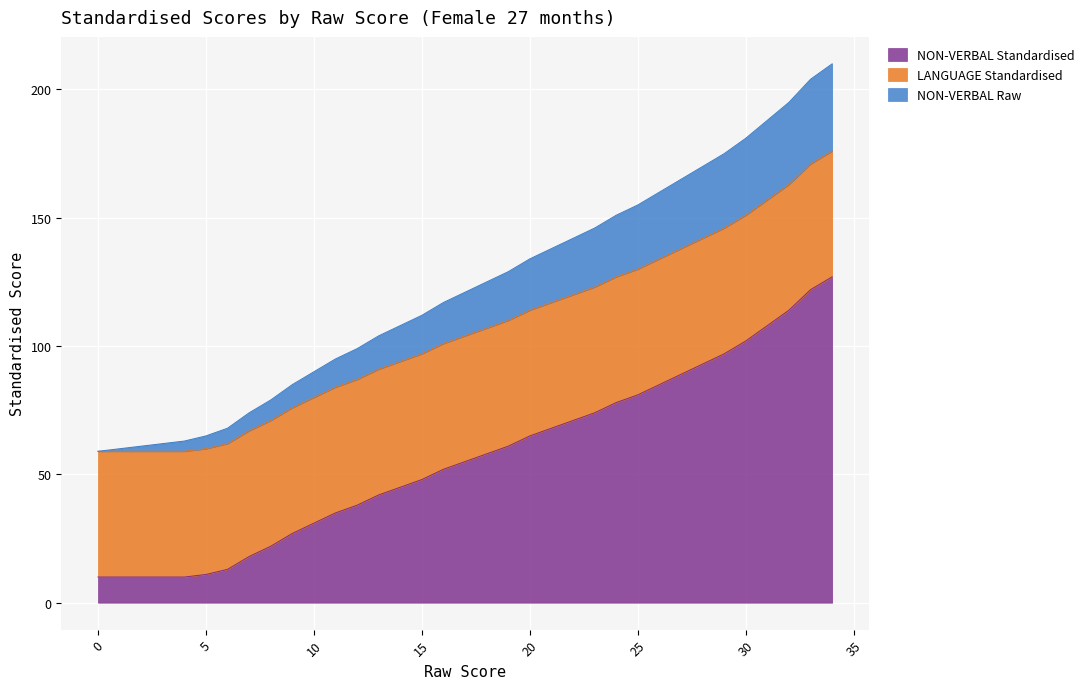

True or false: NON-VERBAL Raw has a value of 363 at 34.

False